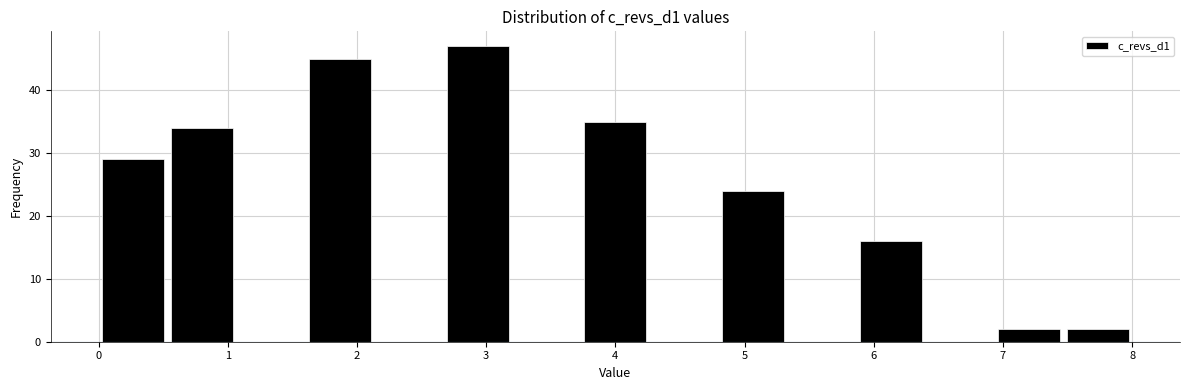

What is the height of the bar covering 1.6 to 2.1 on the x-axis? Neither the bar edges nor the heights are printed on the chart, so give them approximately, as read against the axes.

45